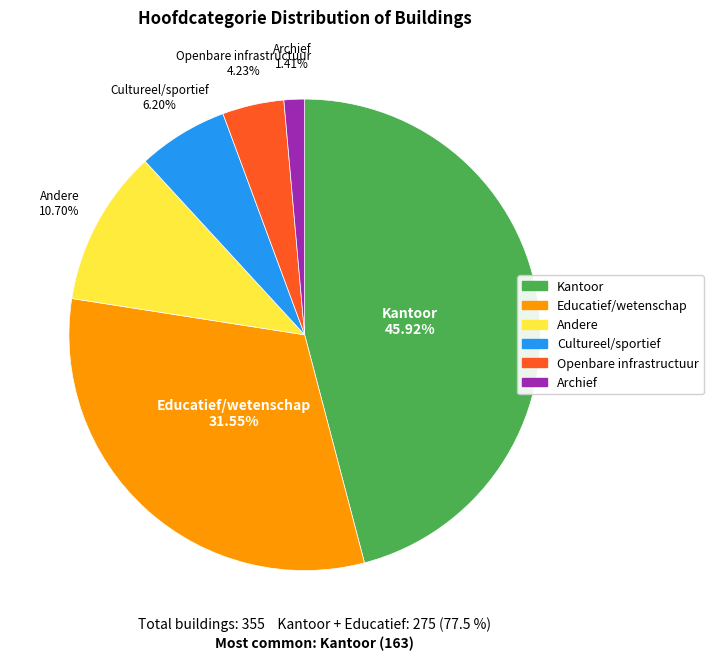

To the nearest percent, what percentage of the pie is Kantoor?

46%